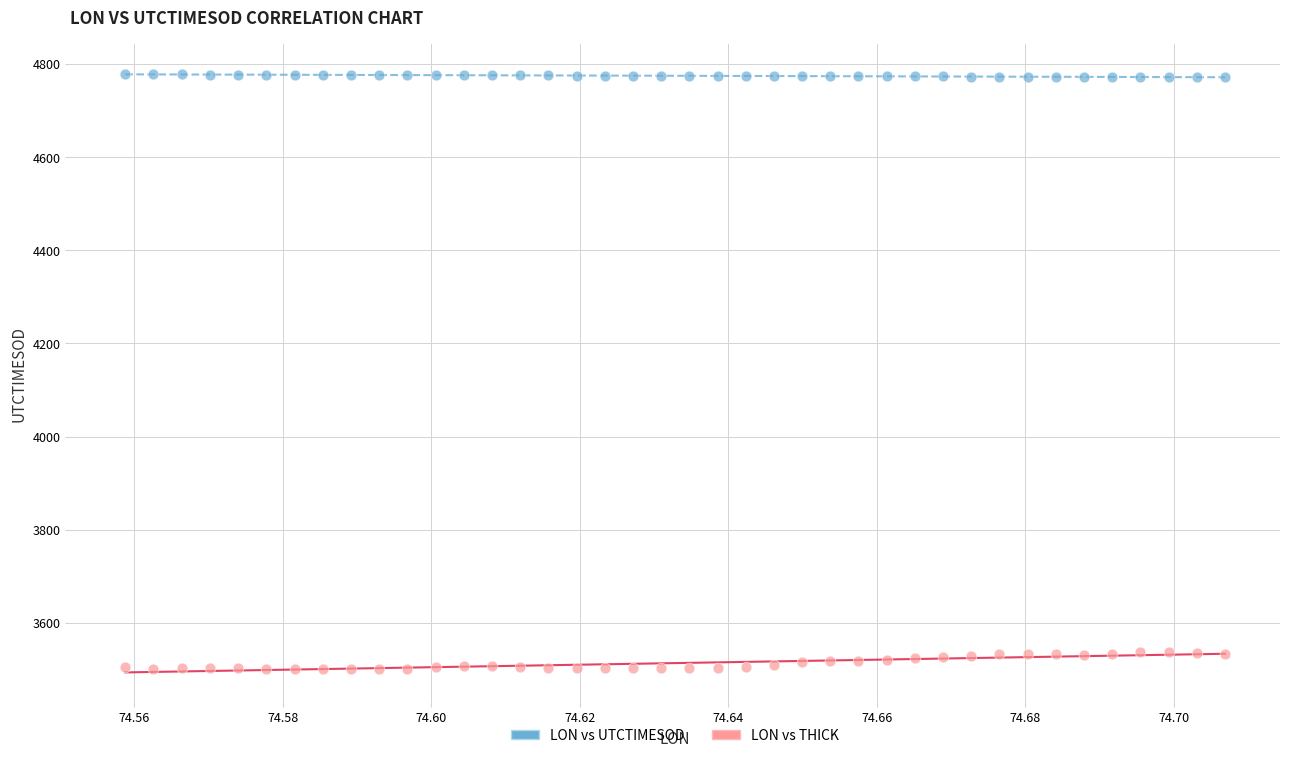

Which series reaches the maximum Y coordinate?

LON vs UTCTIMESOD